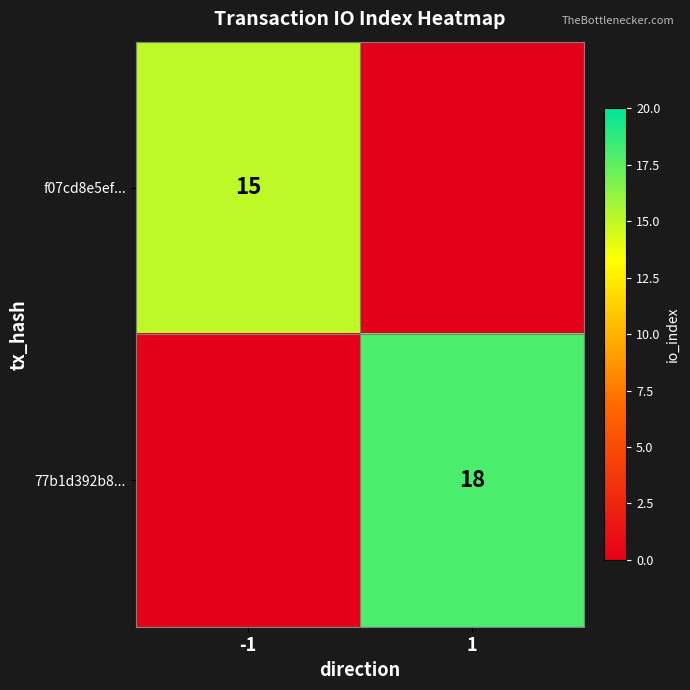

True or false: 77b1d392b8... has a value of 18 at 1.

True